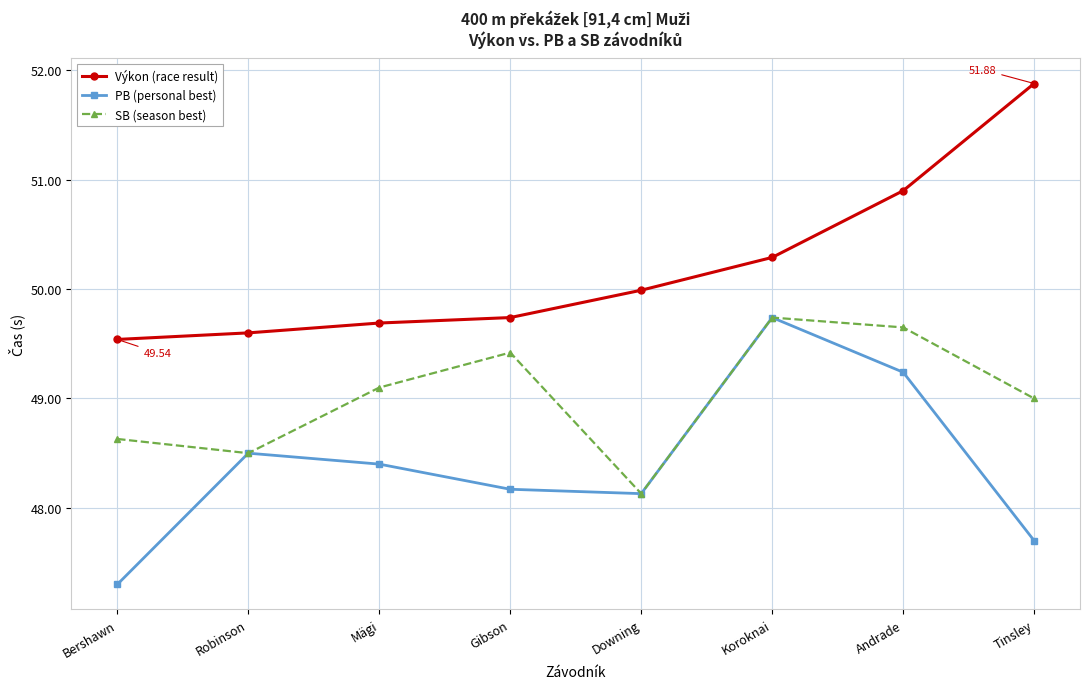

What is the value of the PB (personal best) point at the 5th from the left?

48.1